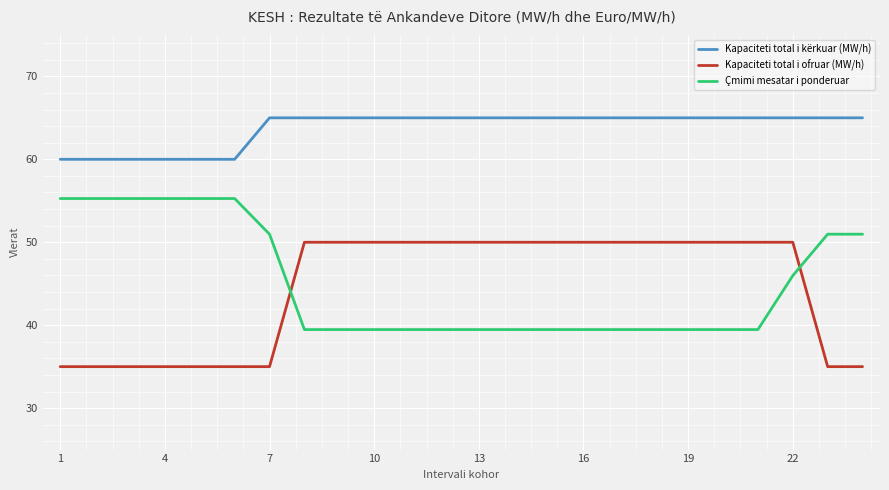

How many series are shown in this chart?

3